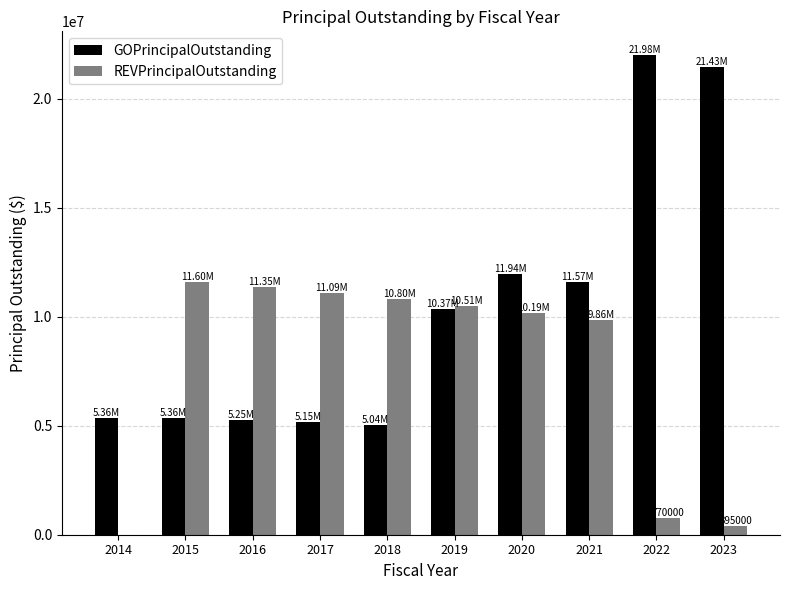

Which series changed the most between 2014 and 2016?

REVPrincipalOutstanding